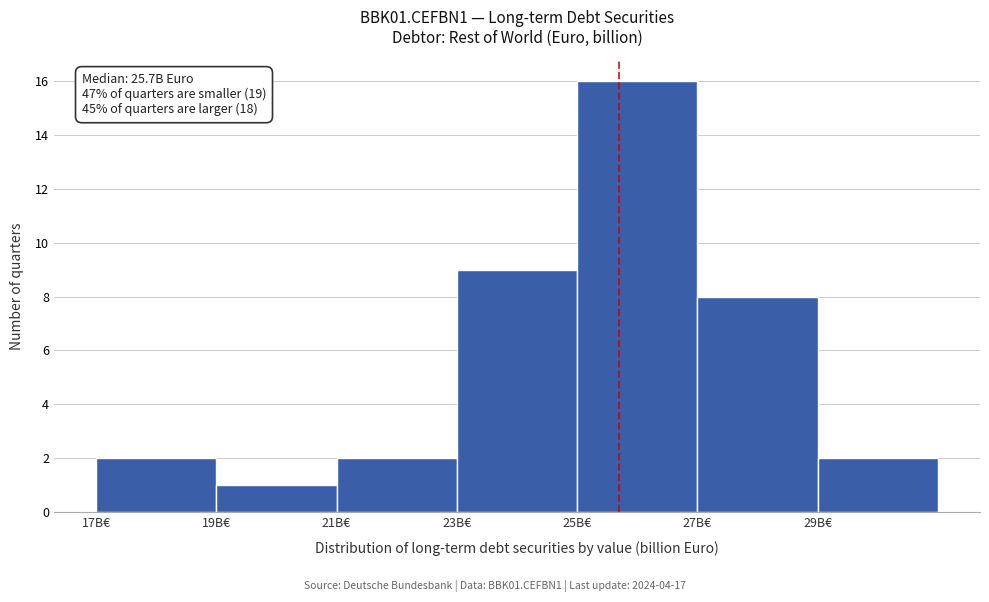

Over which range of the x-axis is the bar tallest?

25 to 27